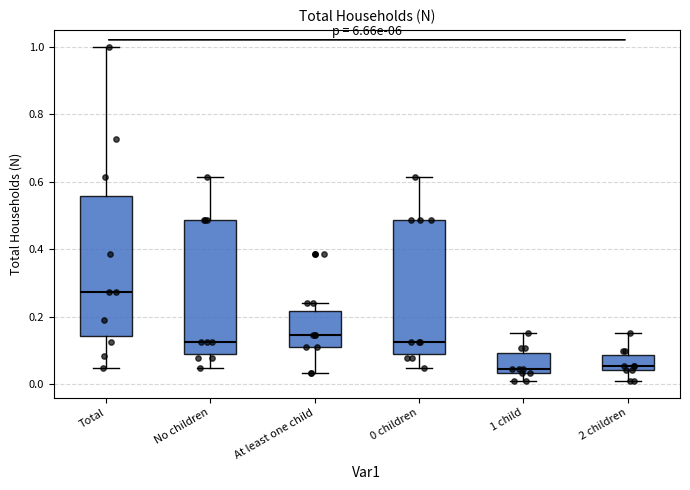

Where does the upper whisker of the box for 0 children end on the y-axis? The values are not printed on the chart, so give them approximately, as read against the axis.

0.62